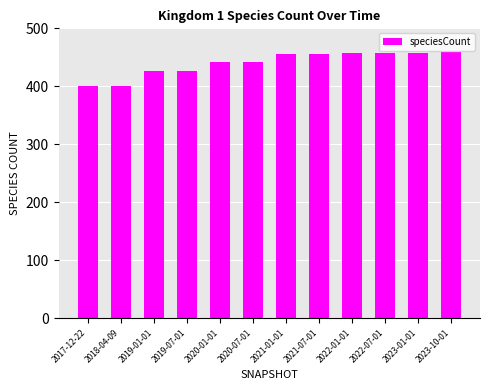

How many data points are less than 455?

6